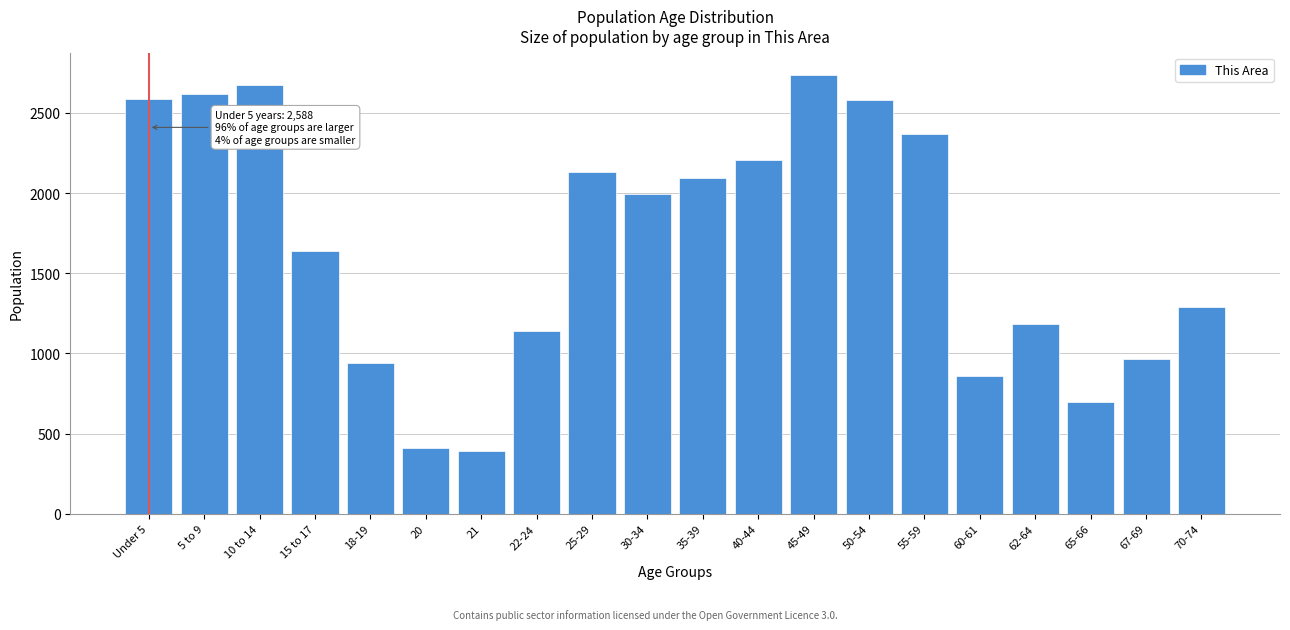

Between 35-39 and 40-44, which is larger?

40-44